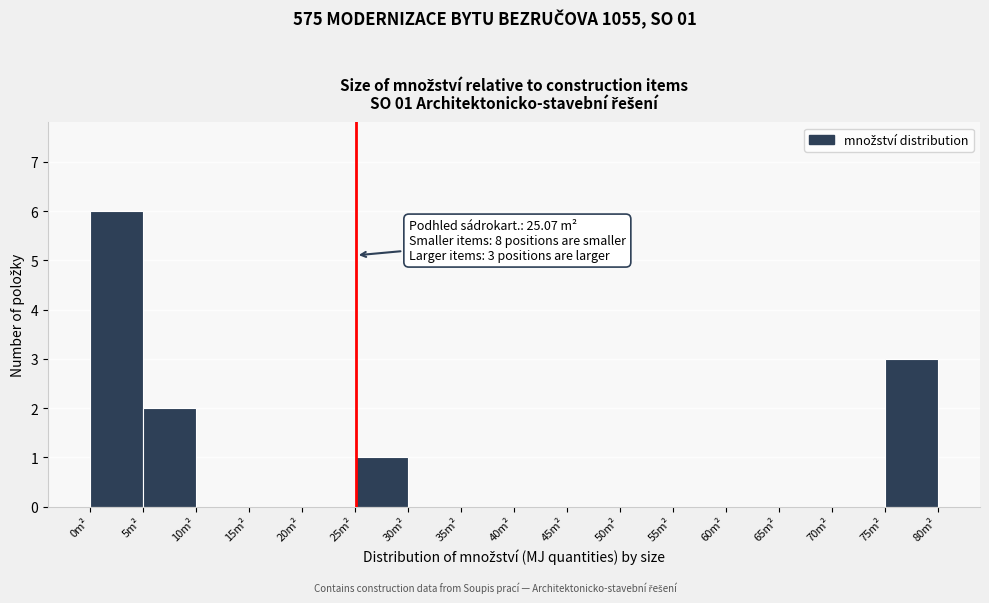

Which range on the x-axis has the tallest bar?

0 to 5